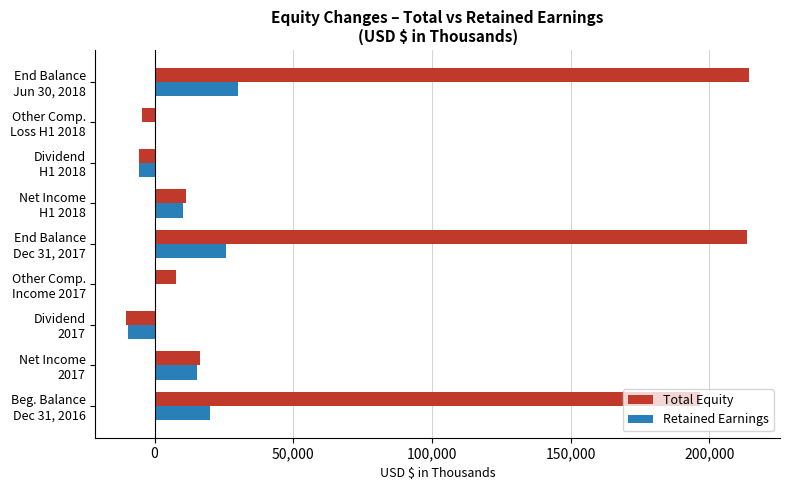

What is the sum of all Retained Earnings values?

85934